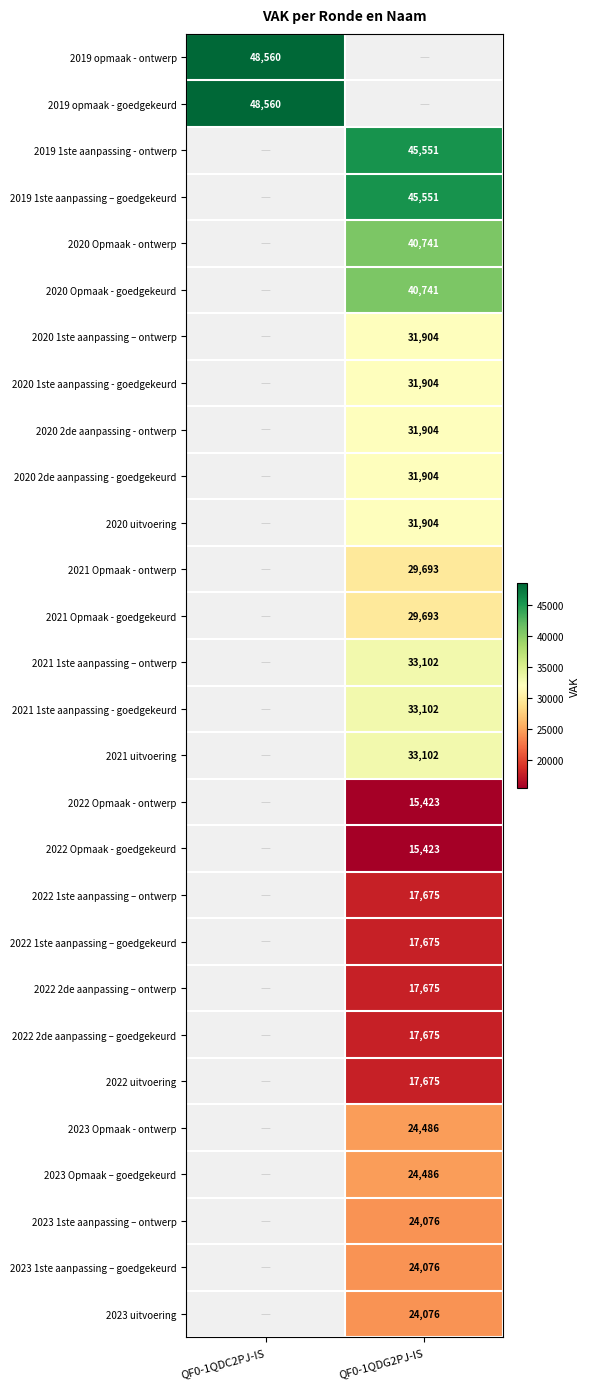

How many series are shown in this chart?

28